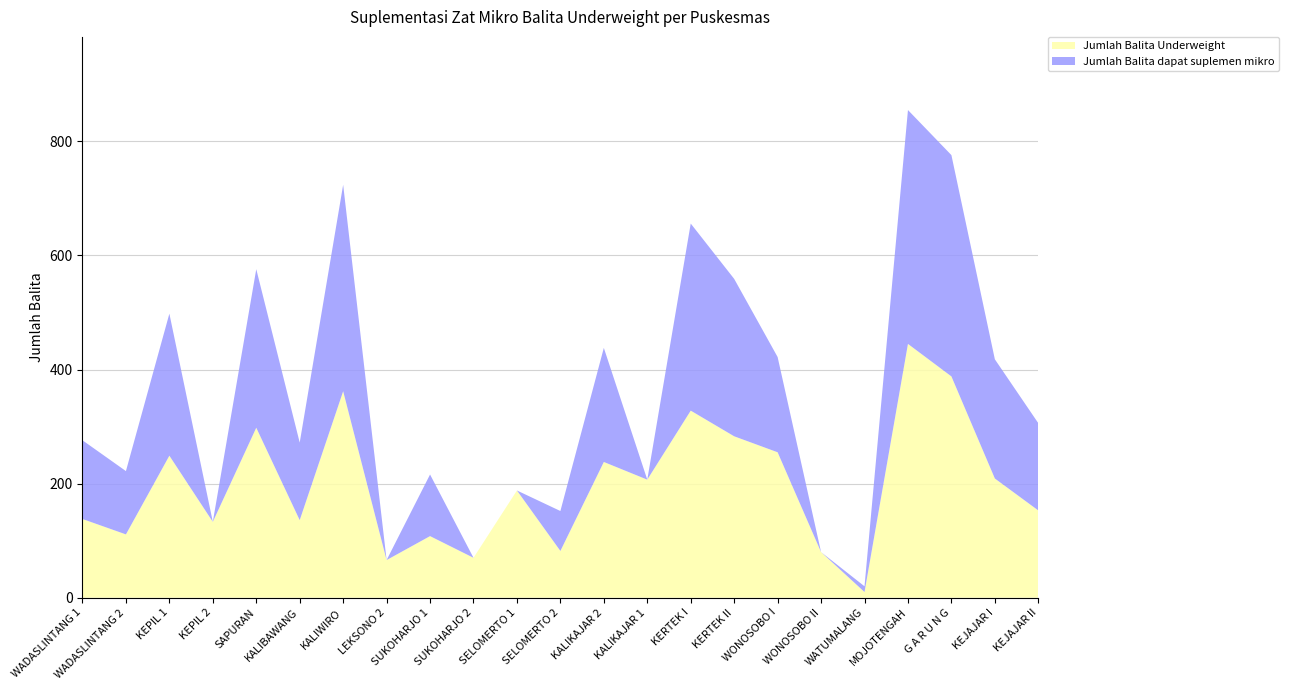

Reading left to right, extract all data points from this chart.

Jumlah Balita Underweight: WADASLINTANG 1=138	WADASLINTANG 2=111	KEPIL 1=249	KEPIL 2=133	SAPURAN=298	KALIBAWANG=136	KALIWIRO=362	LEKSONO 2=66	SUKOHARJO 1=108	SUKOHARJO 2=70	SELOMERTO 1=188	SELOMERTO 2=82	KALIKAJAR 2=238	KALIKAJAR 1=207	KERTEK I=328	KERTEK II=283	WONOSOBO I=255	WONOSOBO II=80	WATUMALANG=10	MOJOTENGAH=445	G A R U N G=388	KEJAJAR I=209	KEJAJAR II=153
Jumlah Balita dapat suplemen mikro: WADASLINTANG 1=138	WADASLINTANG 2=111	KEPIL 1=249	KEPIL 2=0	SAPURAN=278	KALIBAWANG=136	KALIWIRO=362	LEKSONO 2=0	SUKOHARJO 1=108	SUKOHARJO 2=0	SELOMERTO 1=0	SELOMERTO 2=70	KALIKAJAR 2=200	KALIKAJAR 1=0	KERTEK I=328	KERTEK II=276	WONOSOBO I=167	WONOSOBO II=0	WATUMALANG=10	MOJOTENGAH=410	G A R U N G=388	KEJAJAR I=209	KEJAJAR II=153